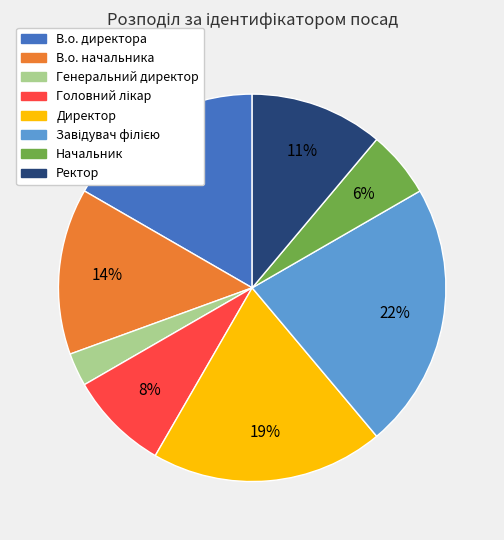

Between Начальник and Генеральний директор, which is larger?

Начальник